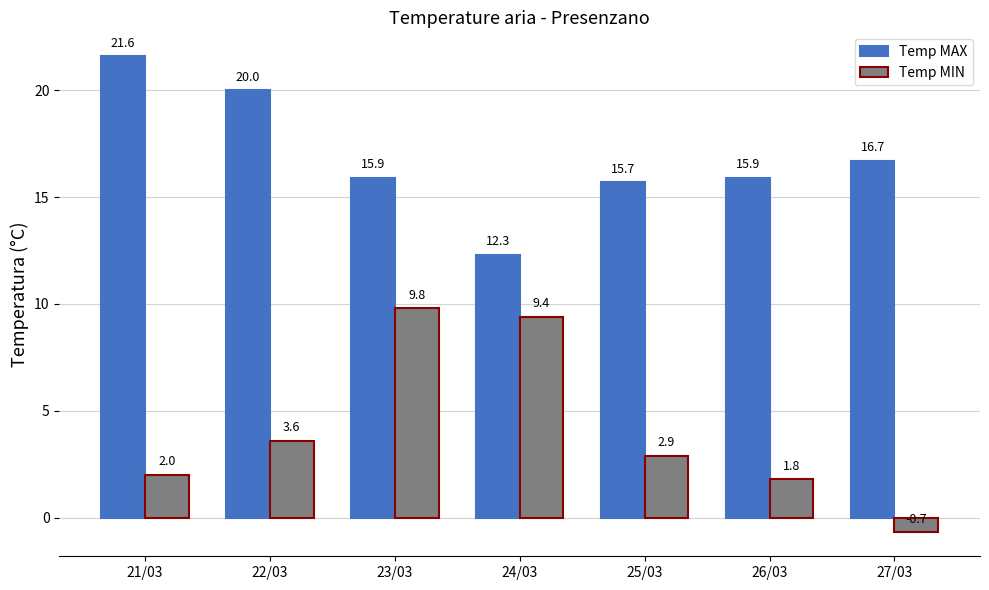

True or false: Temp MAX has a value of 16.7 at 27/03.

True